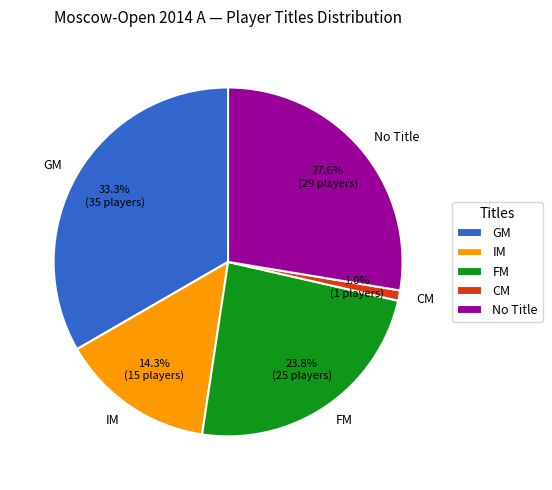

What percentage is NOT represented by IM?

85.7%